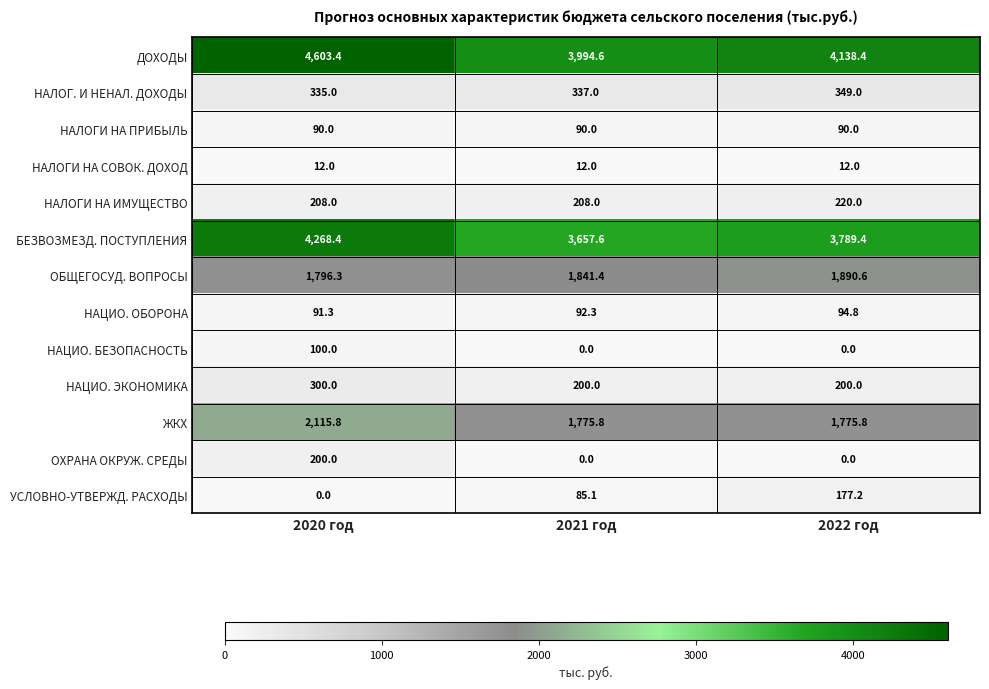

What is the spread (max minus min) of values at 2022 год?

4138.4